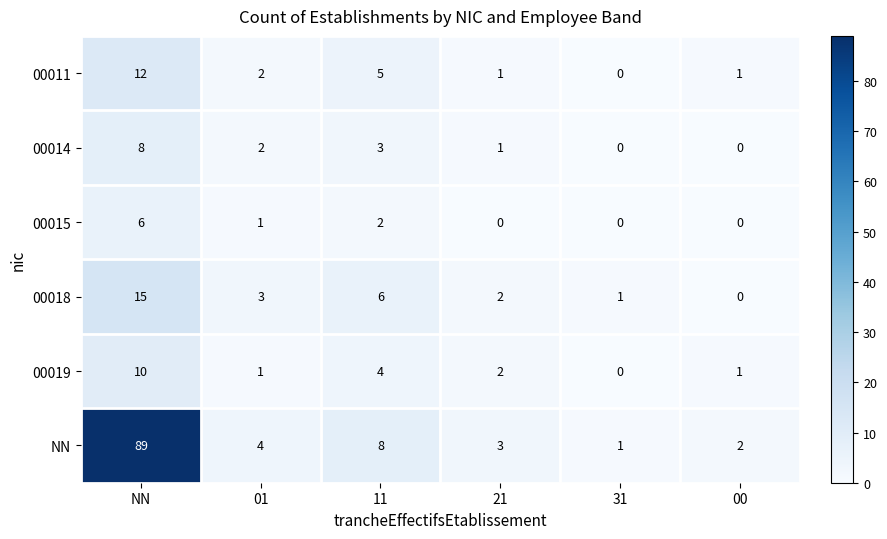

Which category has the highest value in the 00019 series?

NN